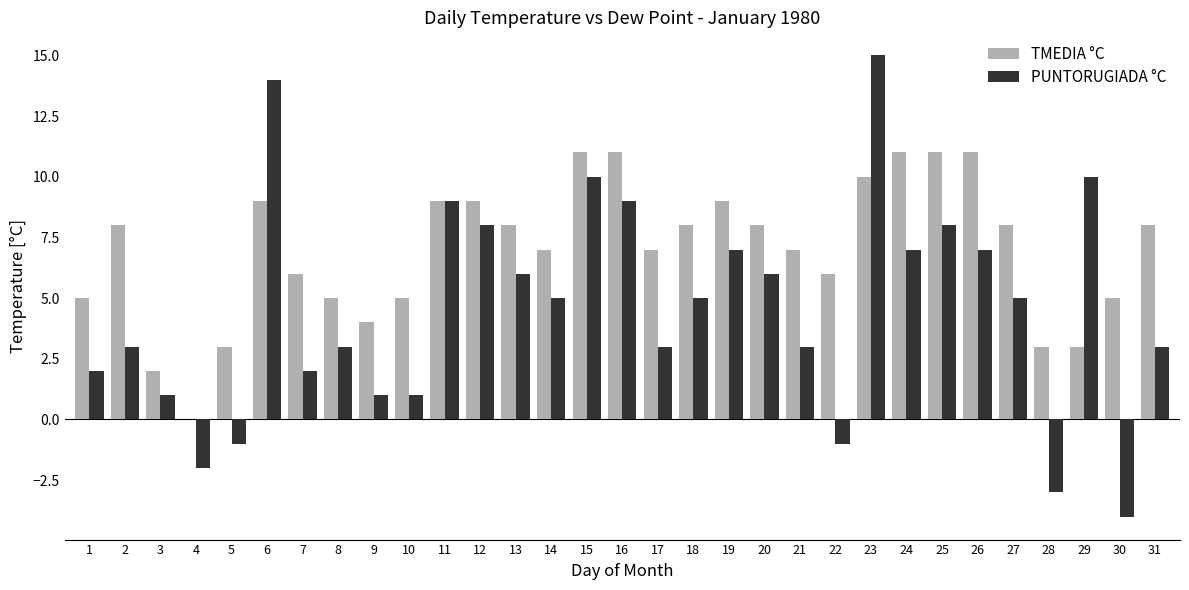

Between 29 and 30, which series saw the biggest shift?

PUNTORUGIADA °C